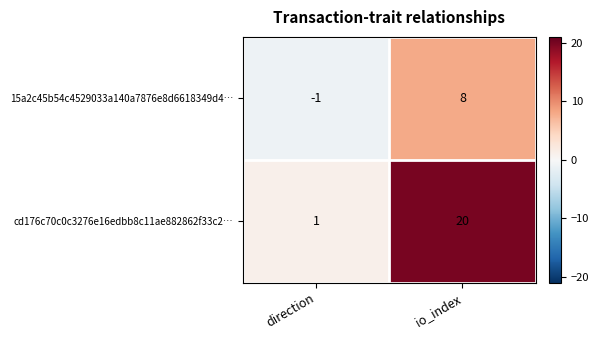

Which series has the largest total across all categories?

cd176c70c0c3276e16edbb8c11ae882862f33c2…